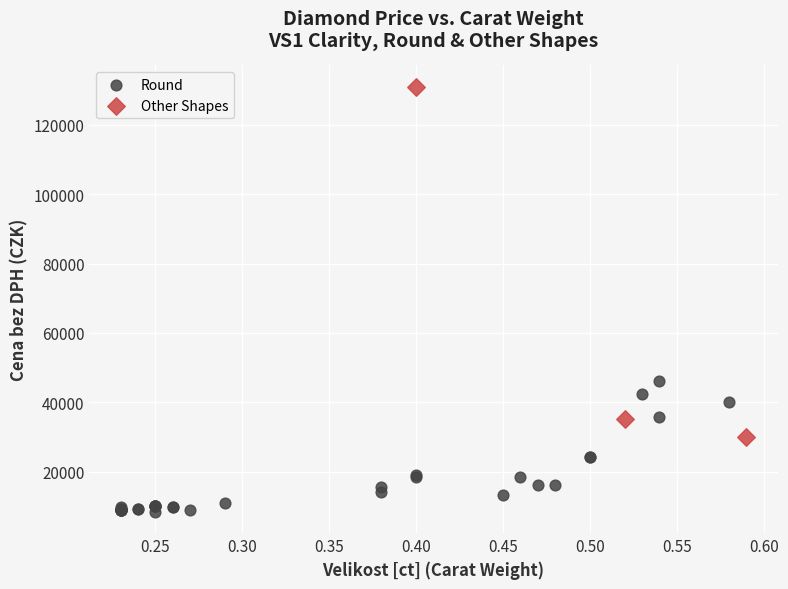

Which series reaches the minimum Y coordinate?

Round